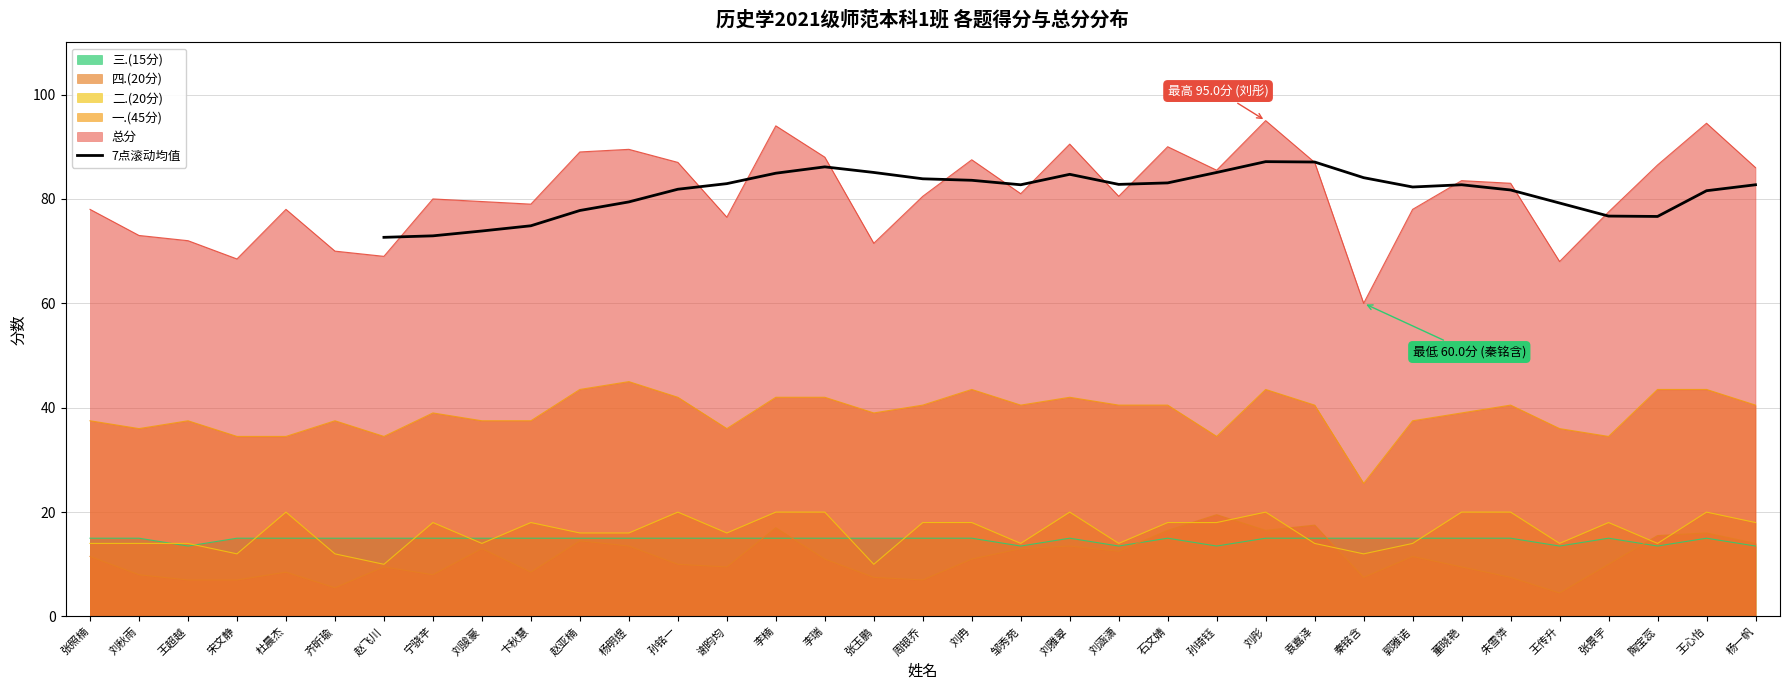

True or false: 7点滚动均值 has a value of 87.1 at 刘彤.

True